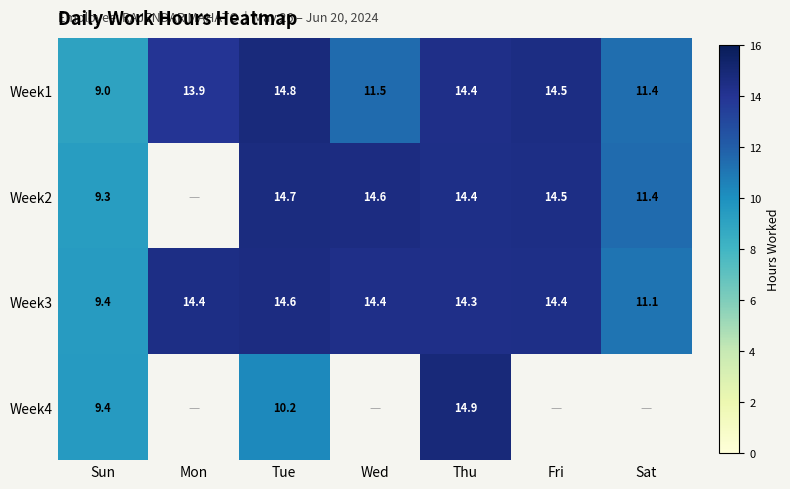

The value of Week3 at Mon is 19.8. True or false?

False